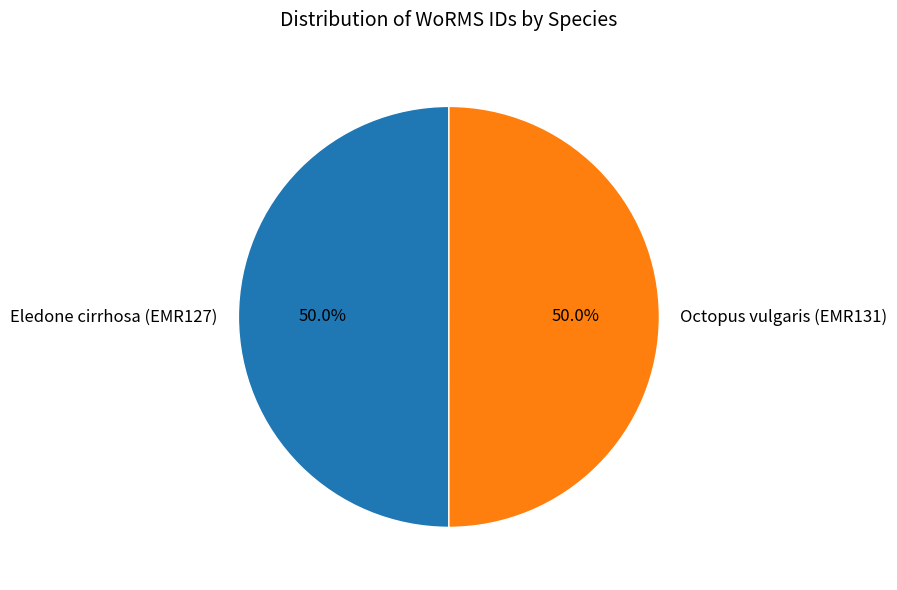

Approximately how many times larger is the value at Eledone cirrhosa (EMR127) compared to Octopus vulgaris (EMR131)?

1.0